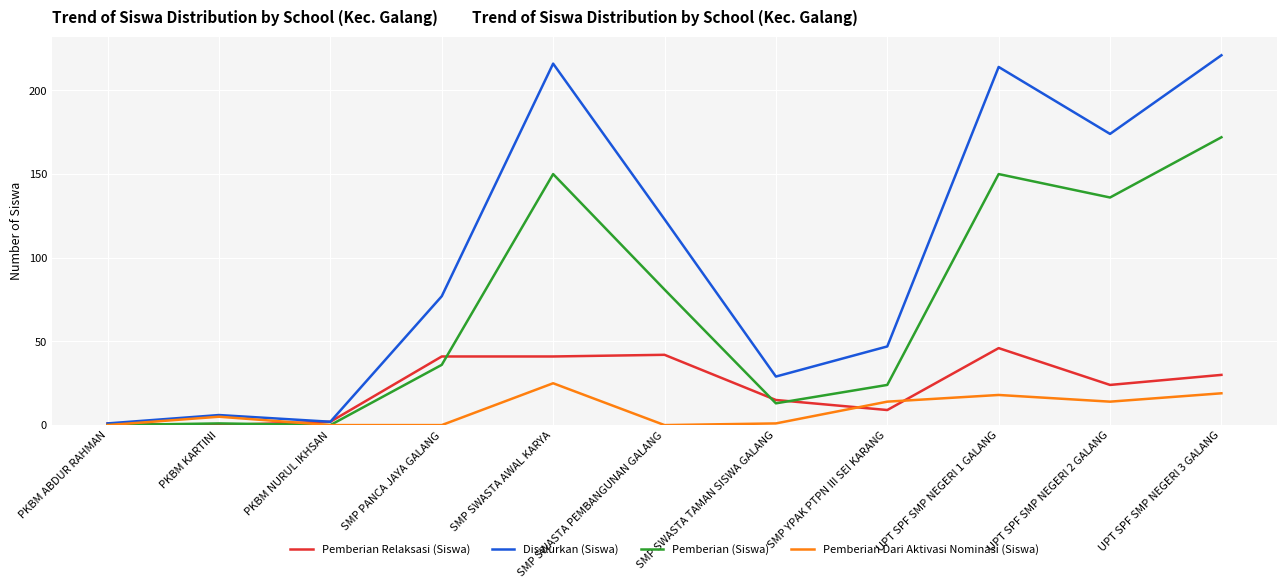

Reading right to left, transcribe all the data shown in this chart.

Pemberian Relaksasi (Siswa): 30	24	46	9	15	42	41	41	2	0	1
Disalurkan (Siswa): 221	174	214	47	29	123	216	77	2	6	1
Pemberian (Siswa): 172	136	150	24	13	81	150	36	0	1	0
Pemberian Dari Aktivasi Nominasi (Siswa): 19	14	18	14	1	0	25	0	0	5	0